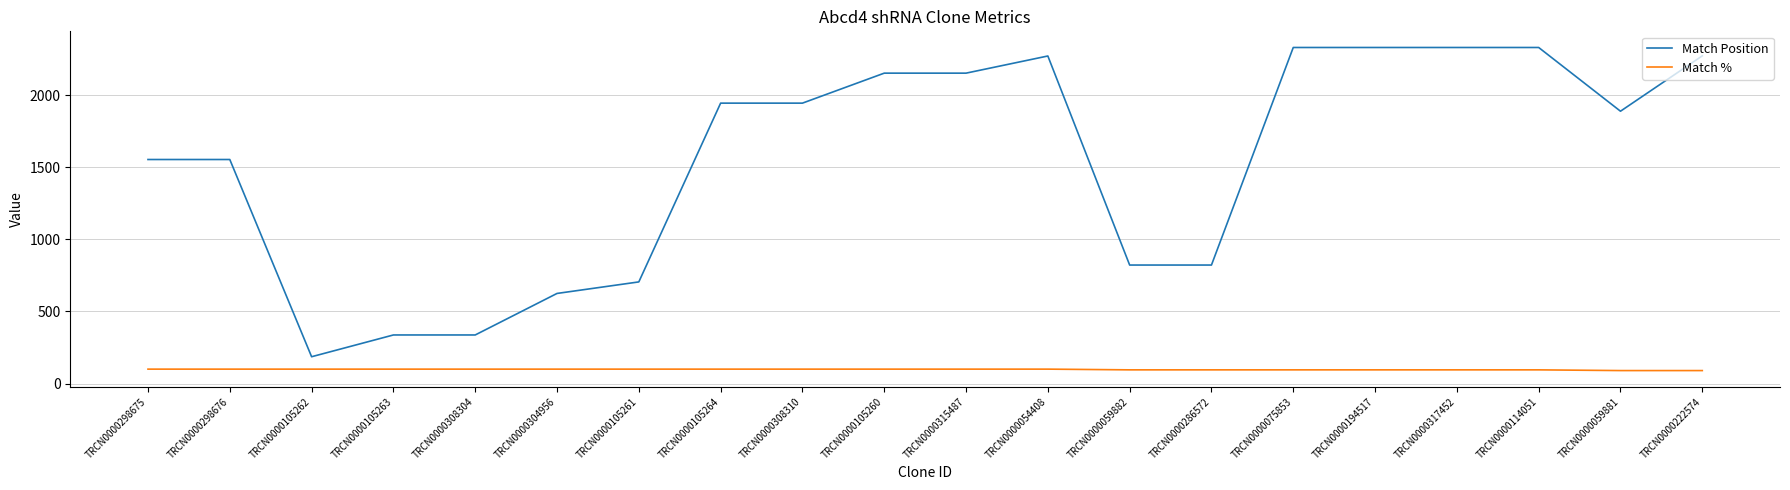

True or false: Match Position has a value of 1304 at TRCN0000059881.

False